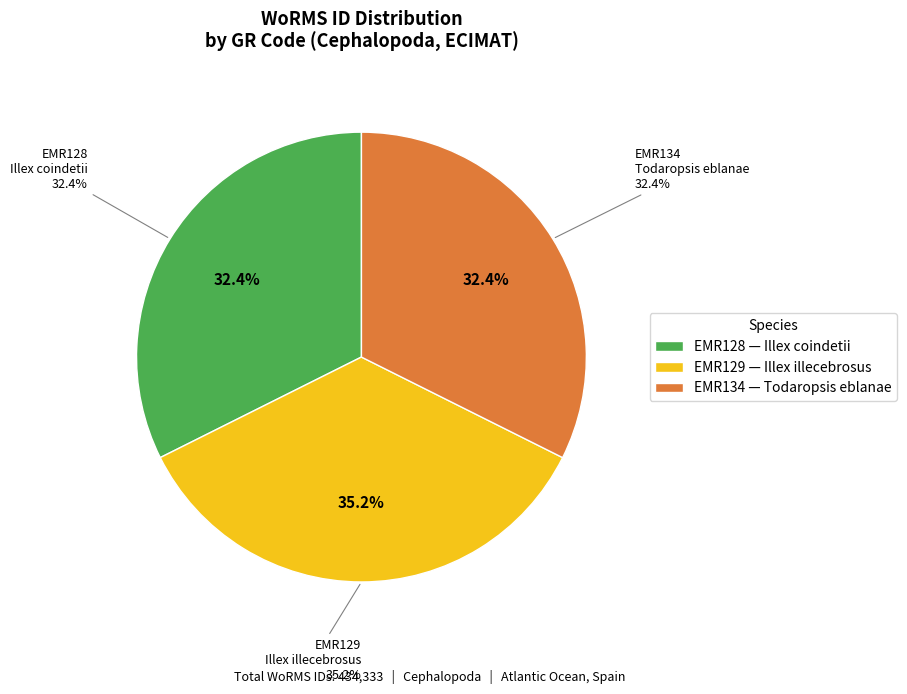

Does EMR134
Todaropsis eblanae represent more than half of the total?

No